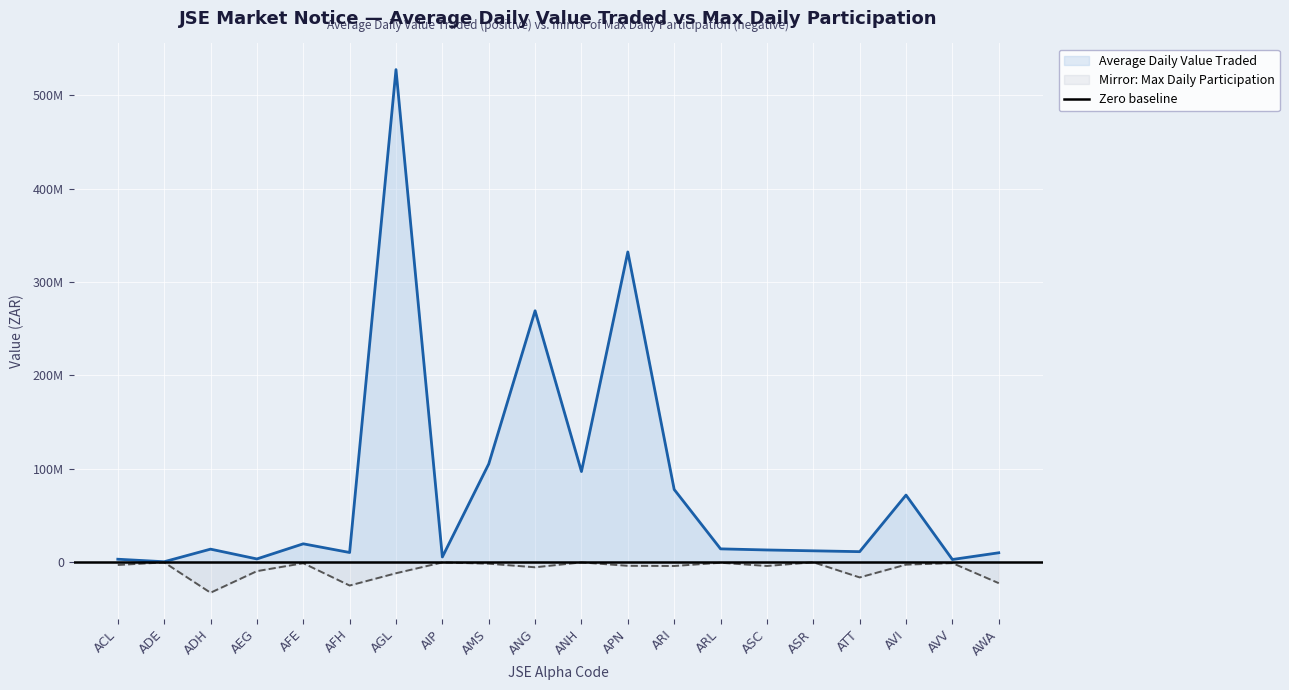

Which category has the highest value in the Average Daily Value Traded series?

AGL